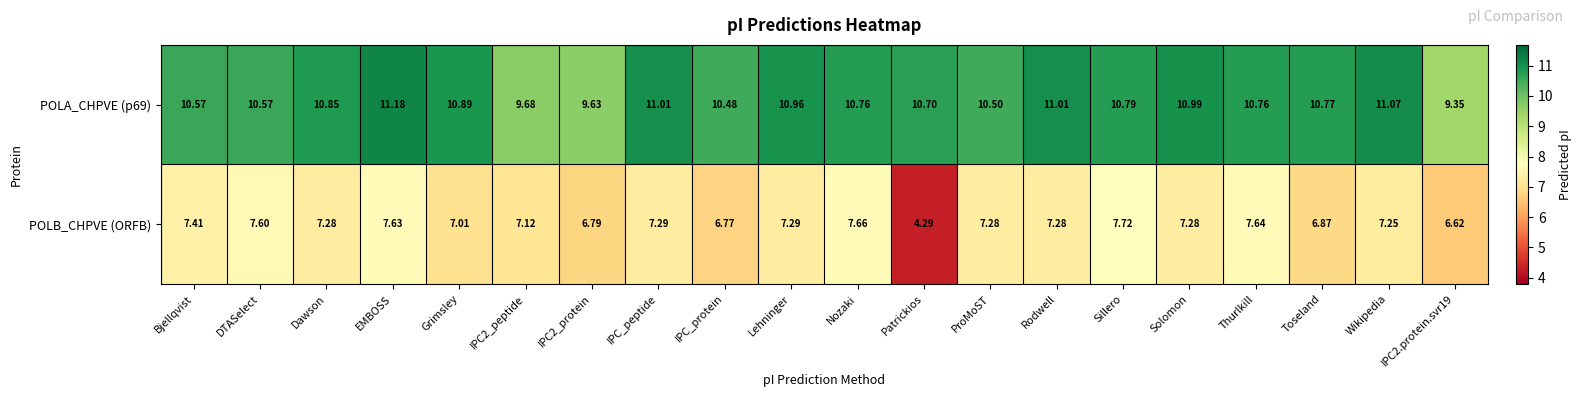

Where does the POLA_CHPVE (p69) series first go above 10?

Bjellqvist